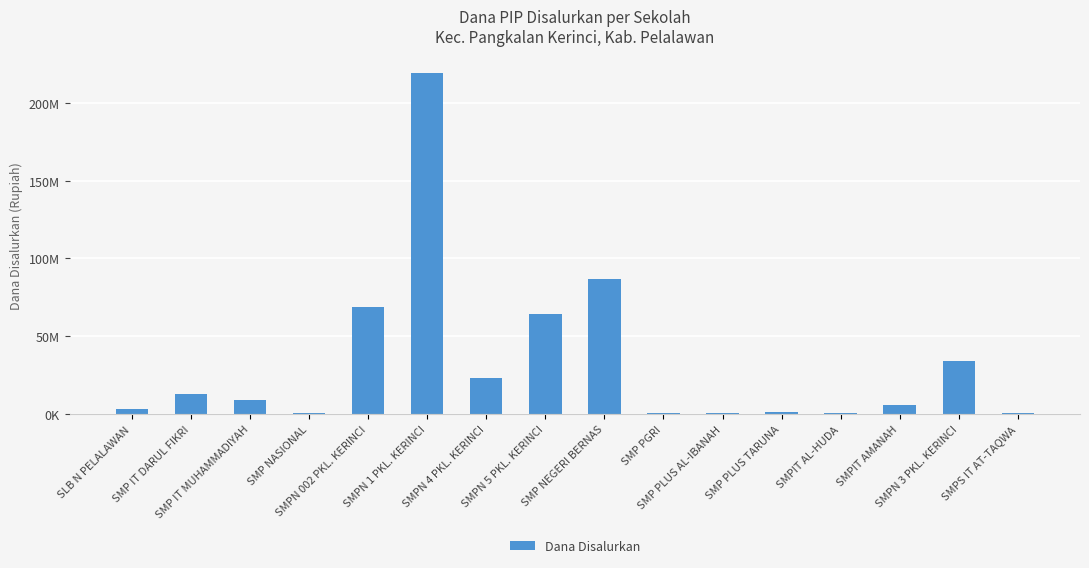

Are the bars horizontal?

No